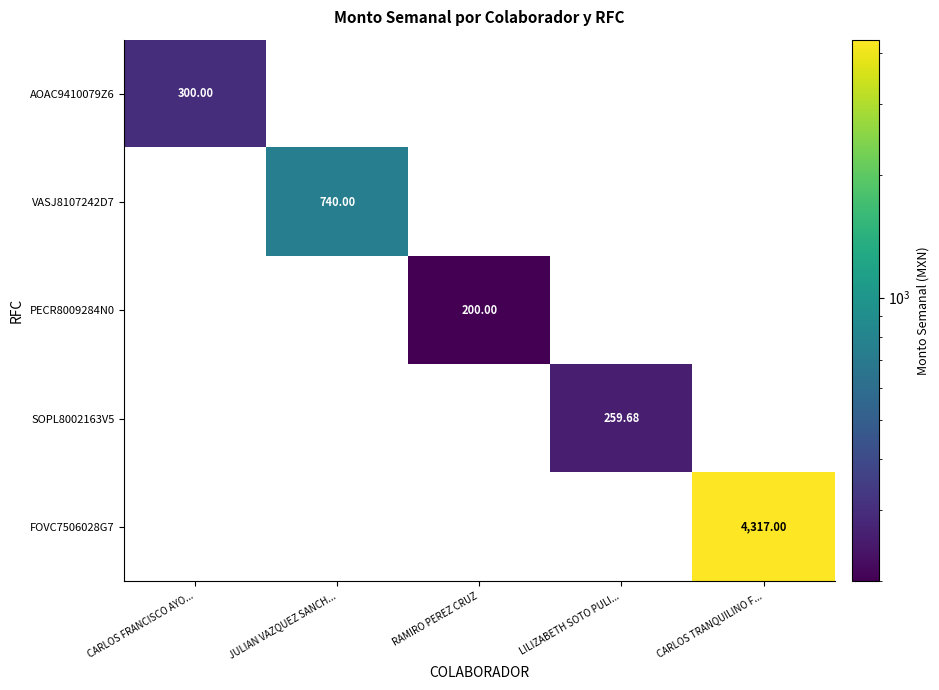

At which category is the sum across all series the highest?

CARLOS TRANQUILINO F...